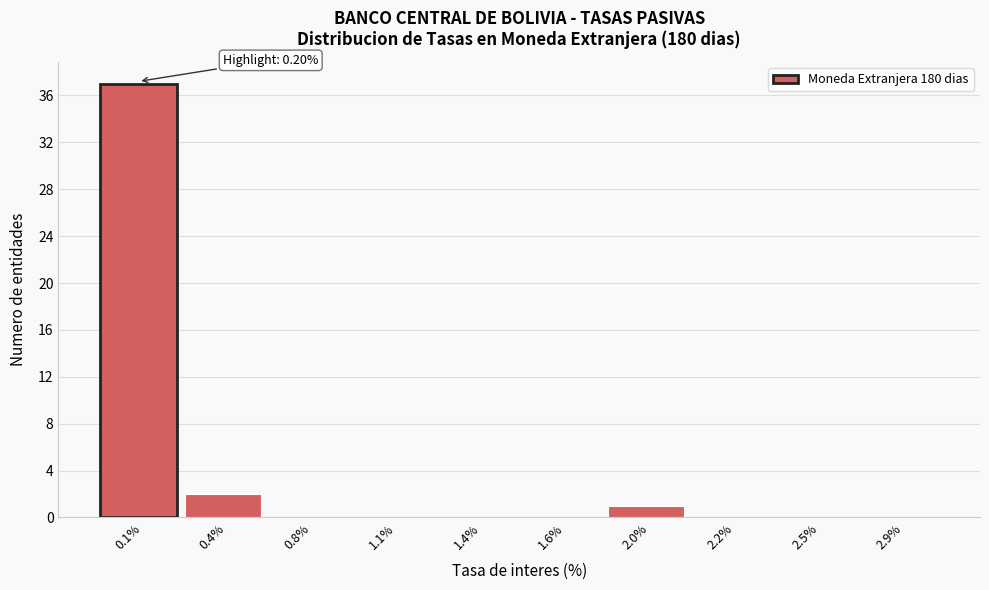

Reading right to left, extract all data points from this chart.

2.9%=0	2.5%=0	2.2%=0	2.0%=1	1.6%=0	1.4%=0	1.1%=0	0.8%=0	0.4%=2	0.1%=37